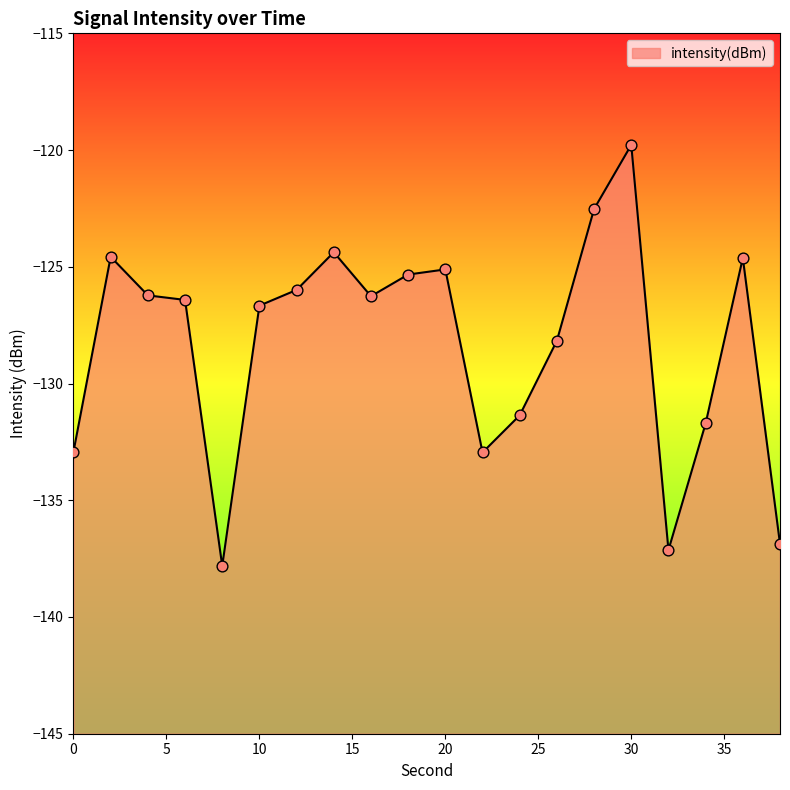

Between 22 and 38, which is larger?

22